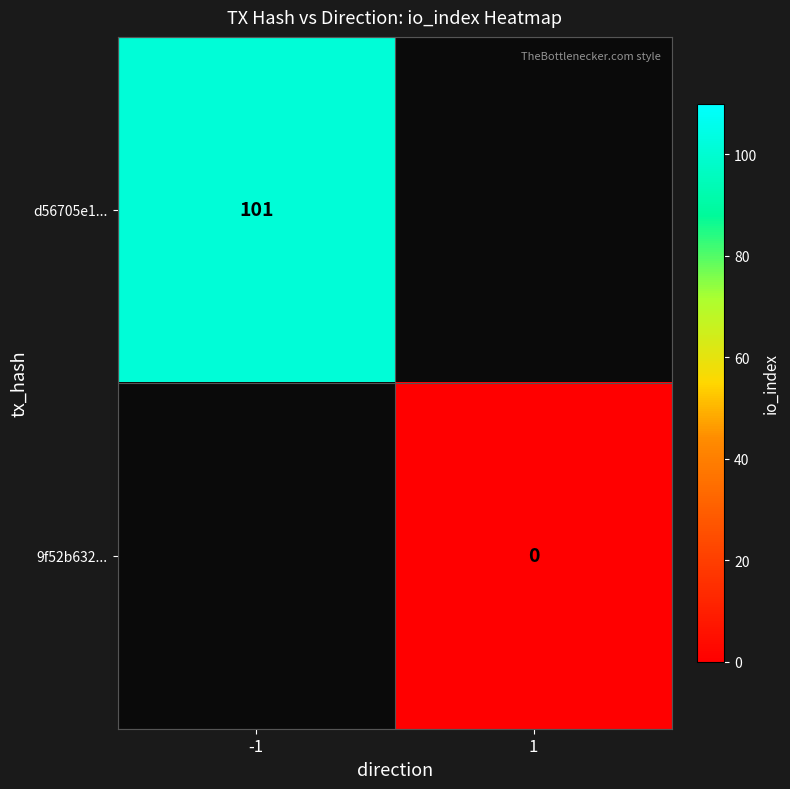

Is the value of d56705e1... at -1 greater than the value of 9f52b632... at 1?

Yes